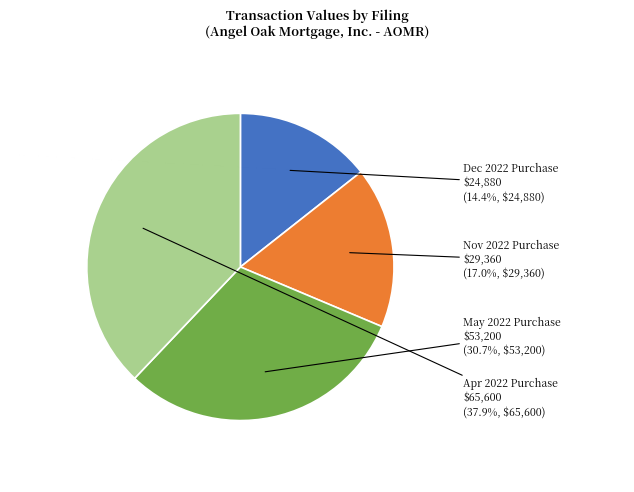

Does Apr 2022 Purchase $65,600 account for over 50% of the chart?

No